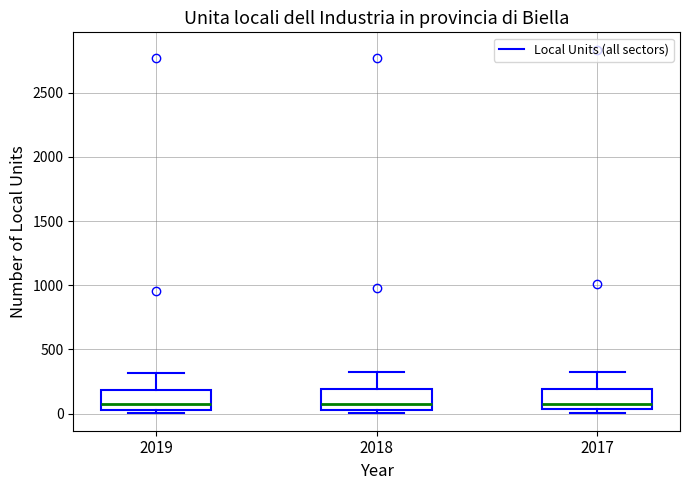

Where does the upper whisker of the box at x = 2017 end on the y-axis? The values are not printed on the chart, so give them approximately, as read against the axis.

300